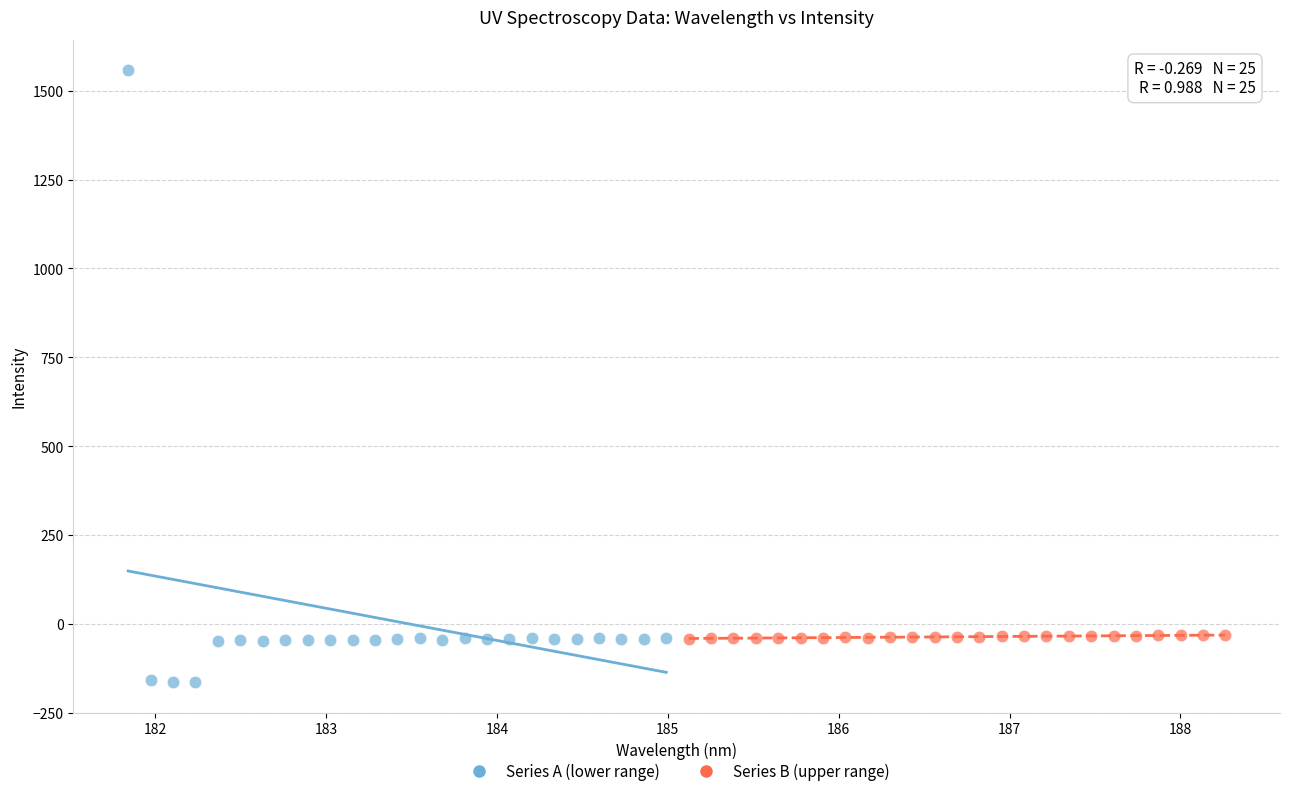

Which series reaches the maximum Y coordinate?

Series A (lower range)